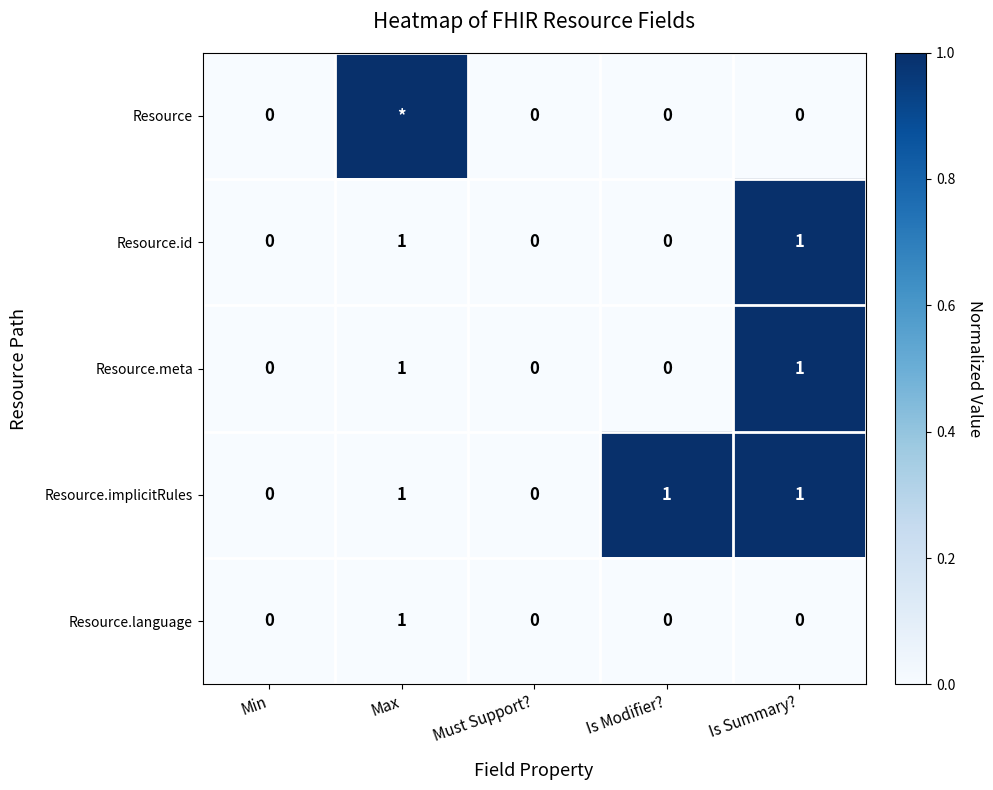

Is the value of Resource.implicitRules at Is Modifier? greater than the value of Resource.id at Must Support??

Yes